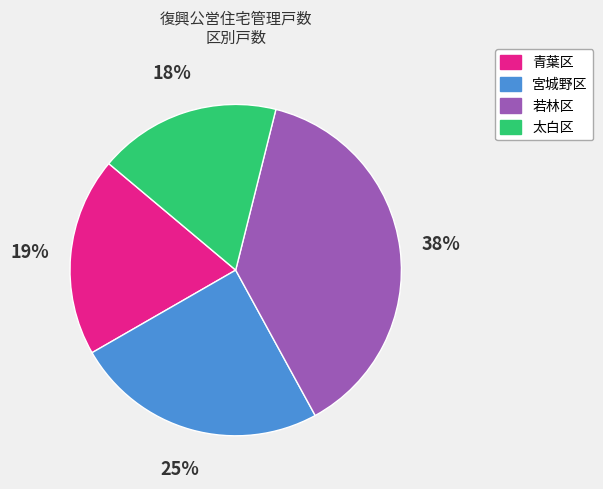

Approximately how many times larger is the value at 青葉区 compared to 太白区?

1.1